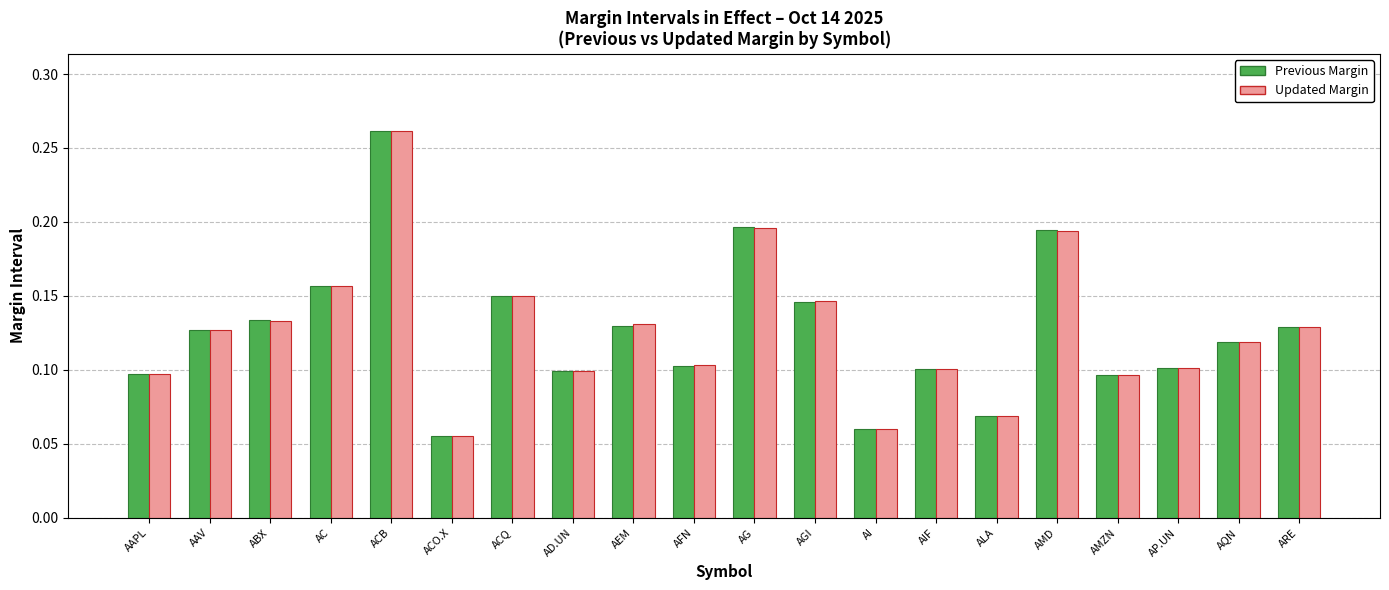

At which category is the sum across all series the highest?

ACB